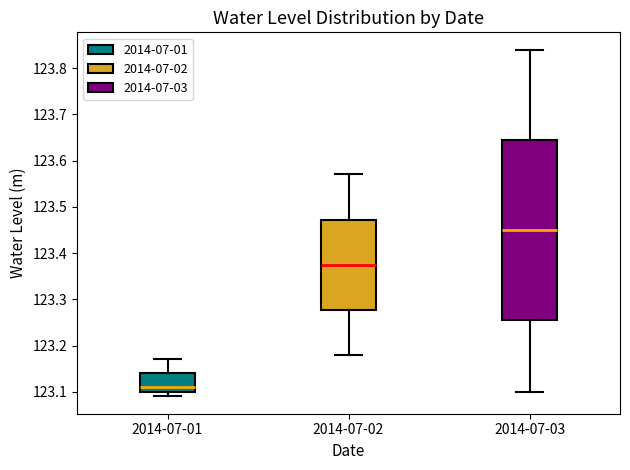

Which box has the highest median line?

2014-07-03